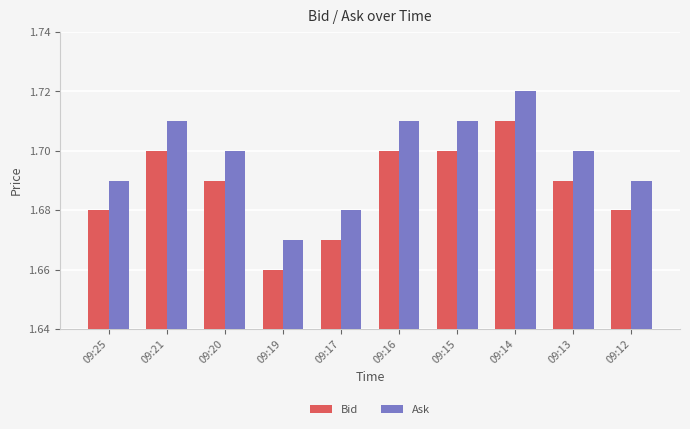

How many bars are there in total?

20